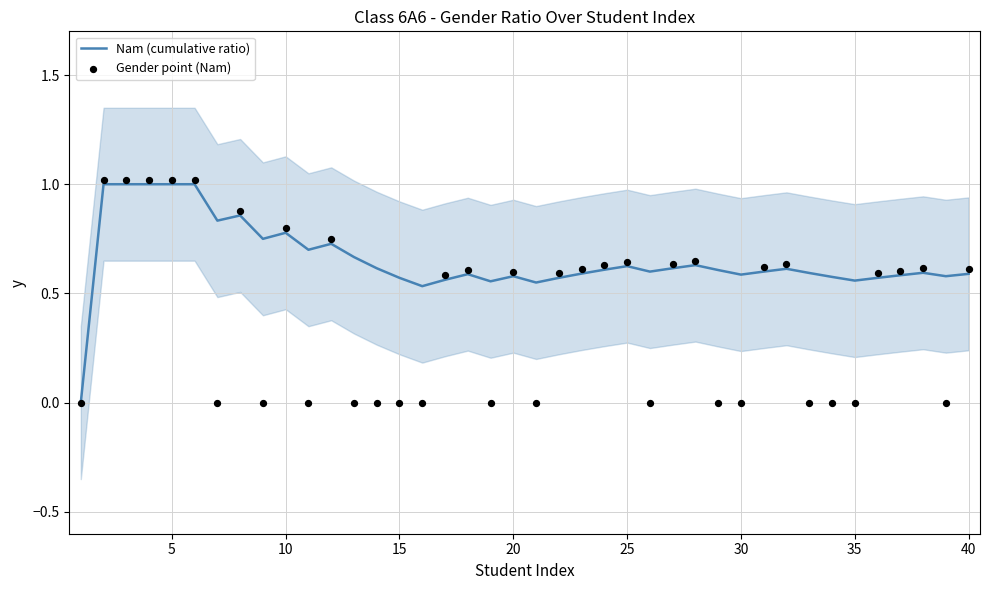

Which series contains the lowest Y value?

Nam (cumulative ratio)